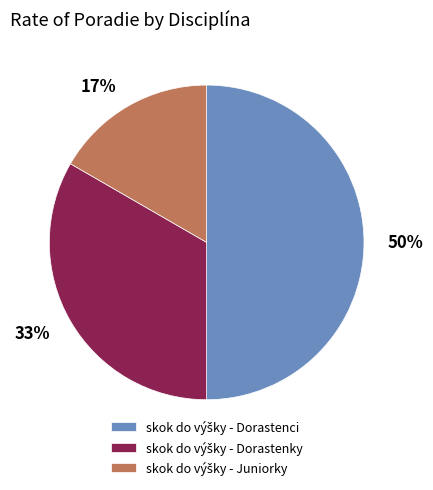

To the nearest percent, what is the difference between the largest and smallest slice percentages?

33%